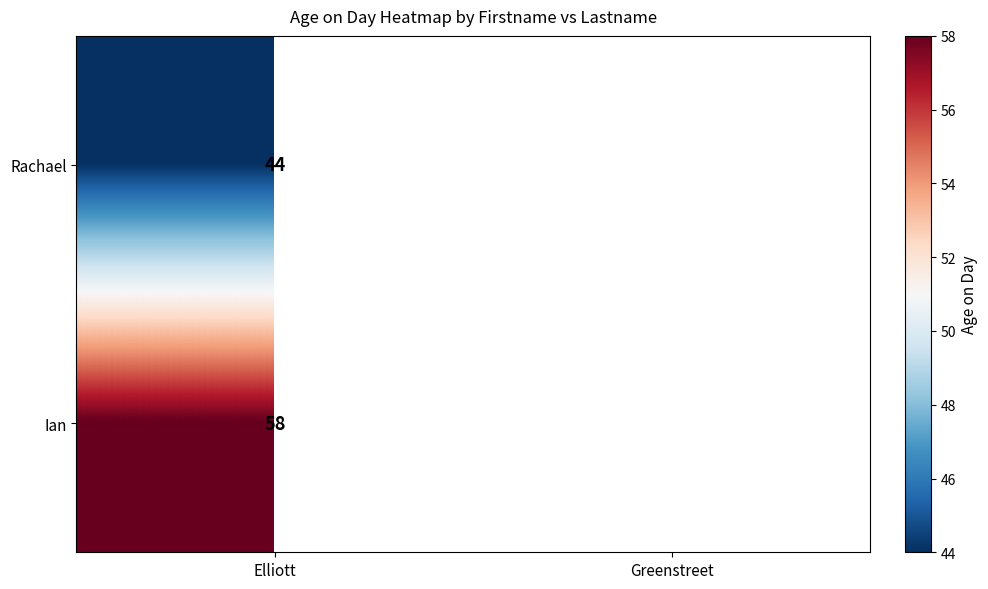

Is it true that Rachael equals 30 at Elliott?

False